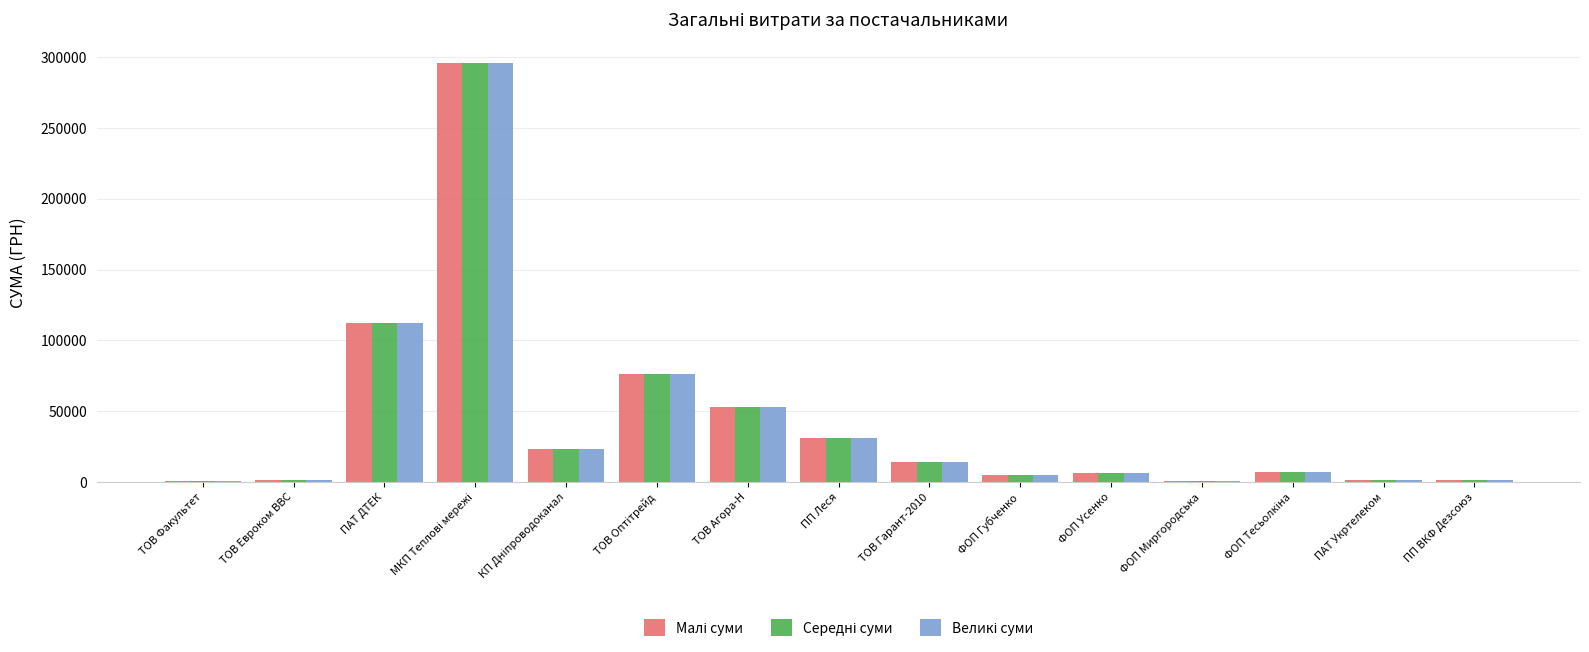

Is it true that Середні суми equals 18494.0 at ТОВ Гарант-2010?

False